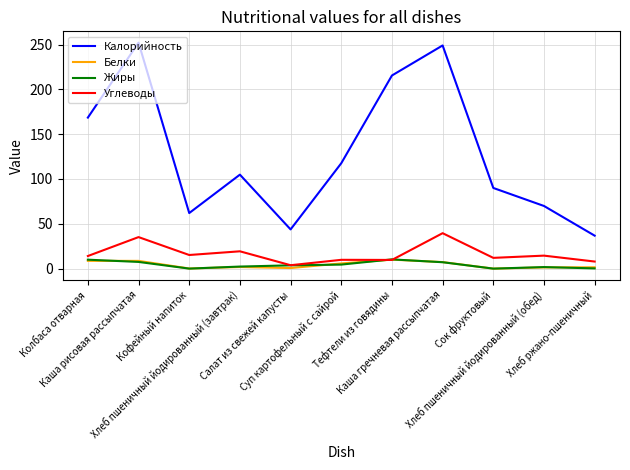

What is the difference between the Углеводы values at Каша гречневая рассыпчатая and Каша рисовая рассыпчатая?

4.4